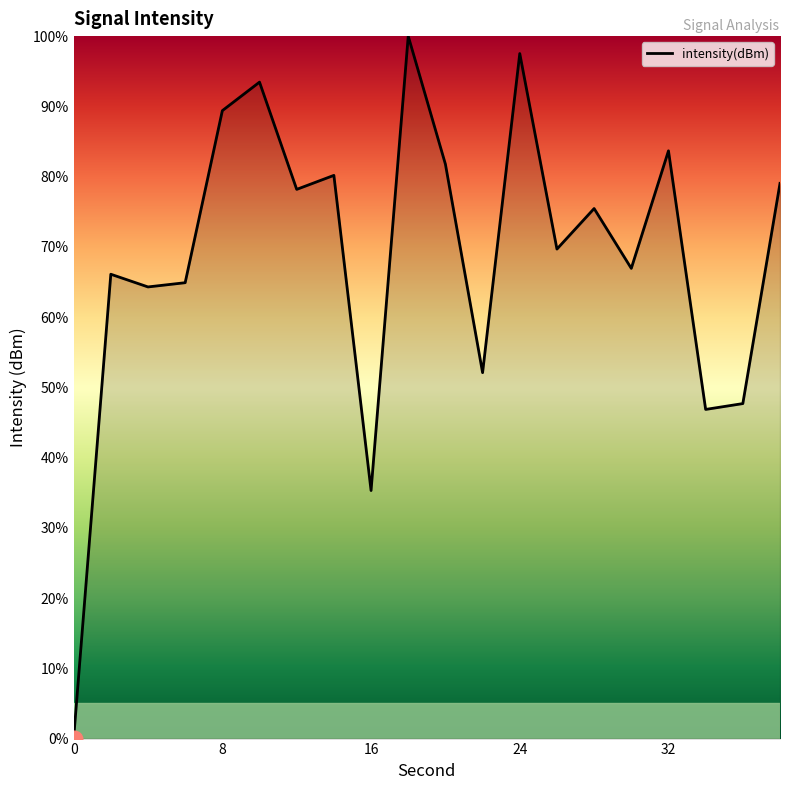

How many lines are shown in the chart?

1